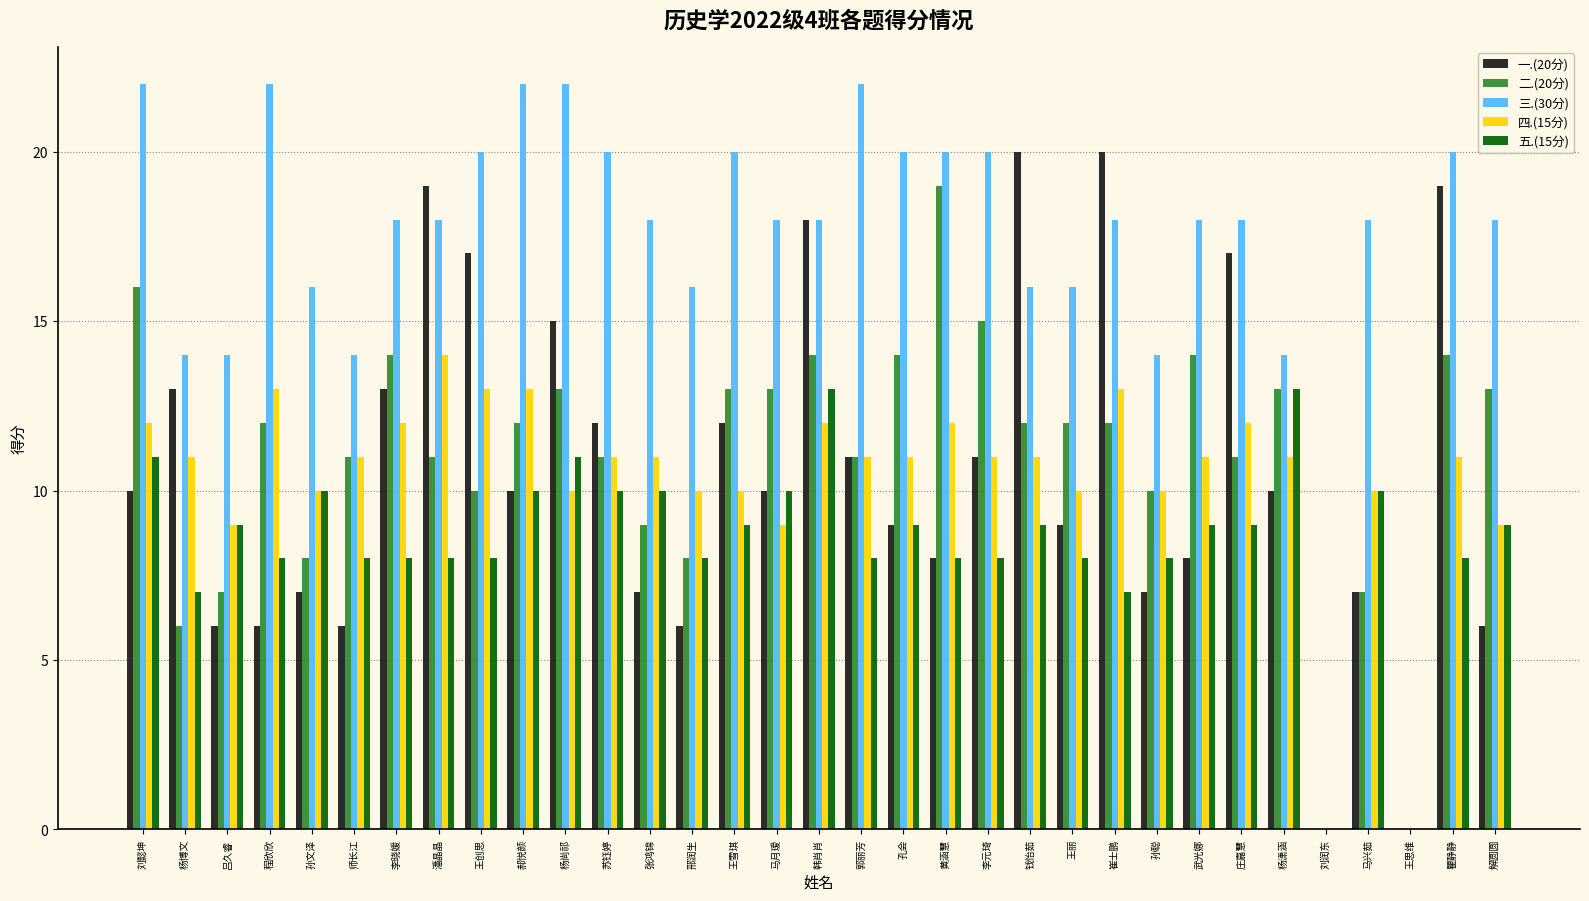

Is it true that 四.(15分) equals 17 at 马兴茹?

False